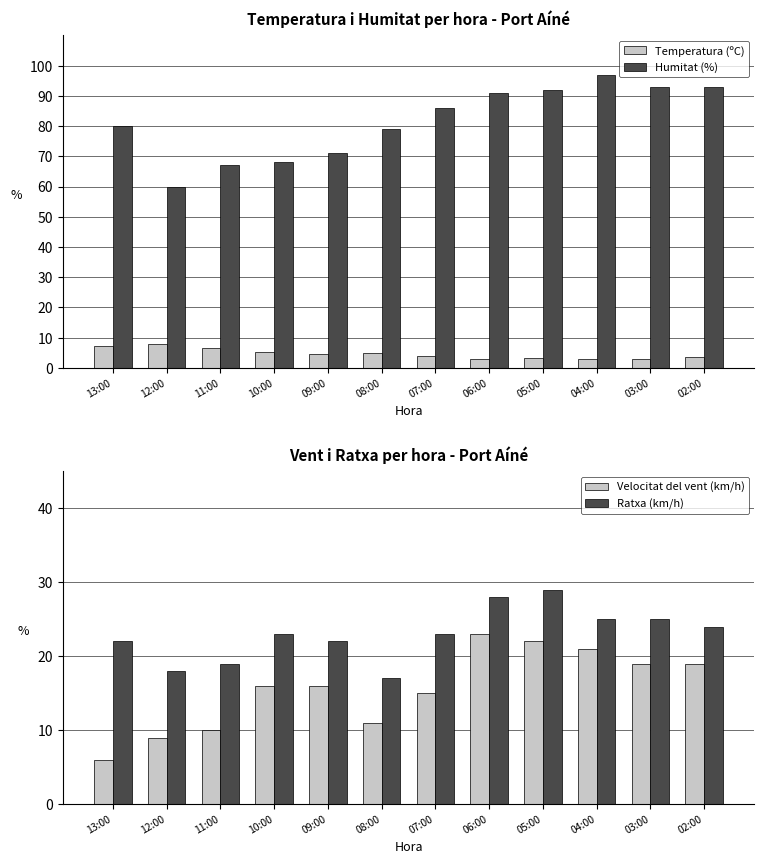

At which category is the sum across all series the highest?

05:00